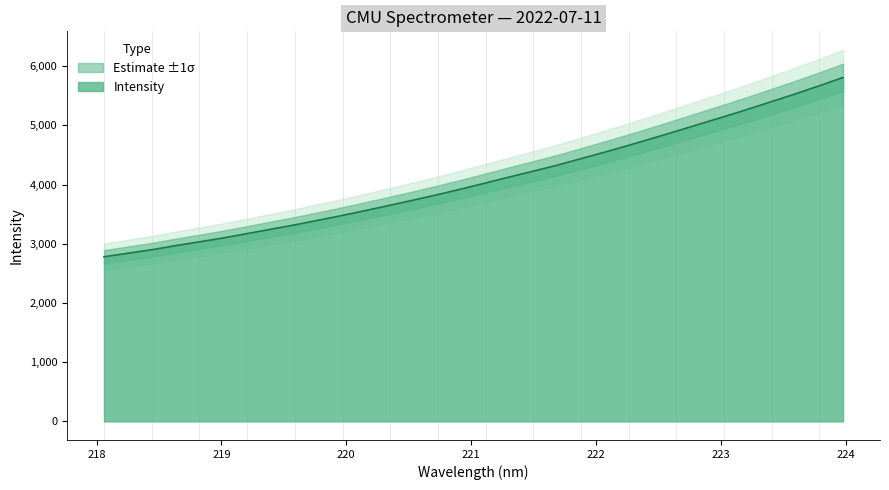

Approximately how many times larger is the value at 222.0721 compared to 219.589?

1.4